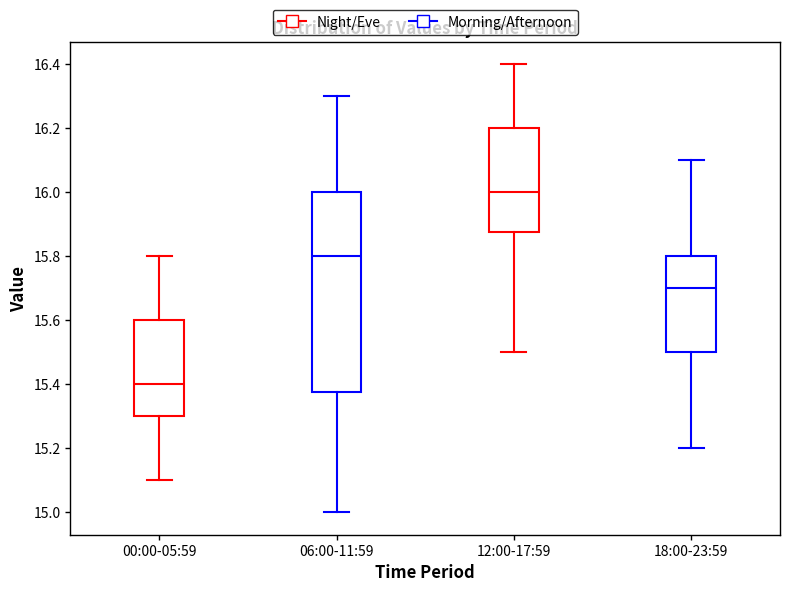

Which box has the lowest median line?

00:00-05:59